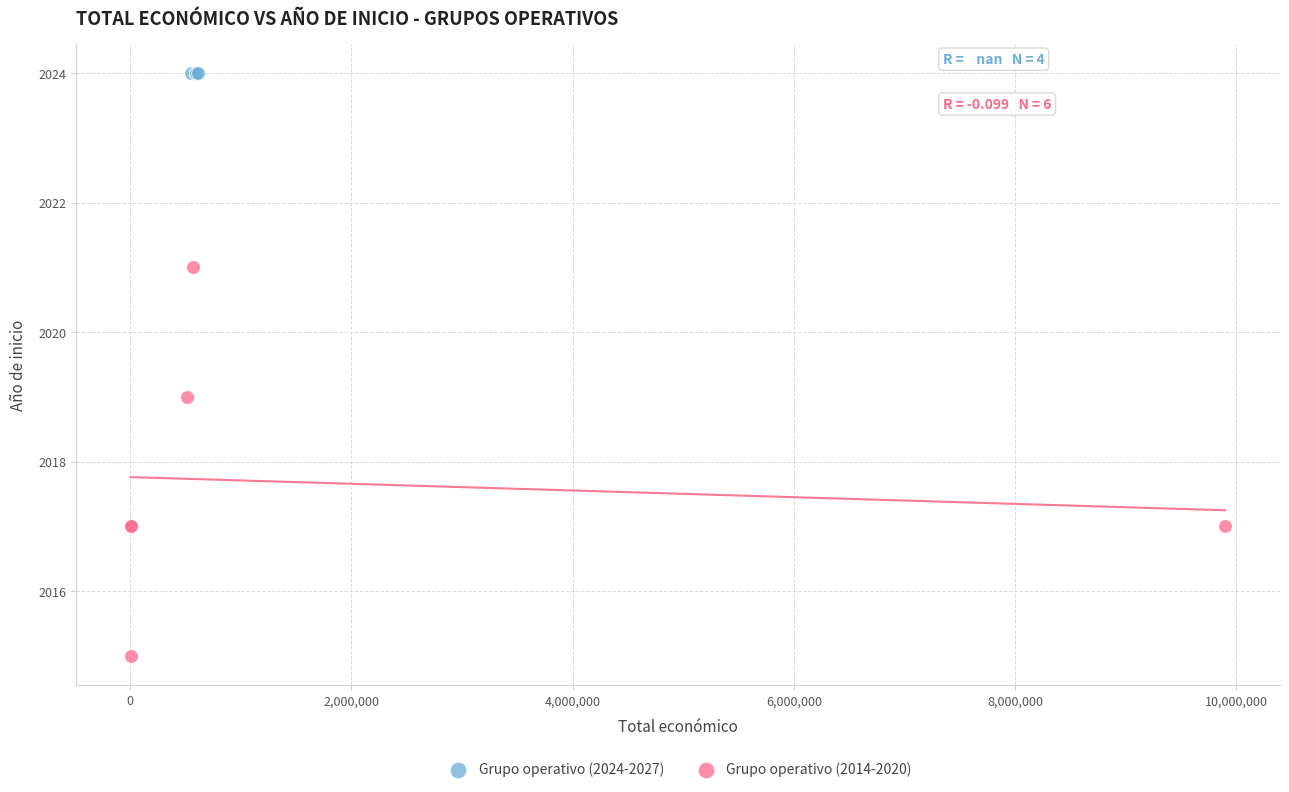

Which series contains the lowest Y value?

Grupo operativo (2014-2020)